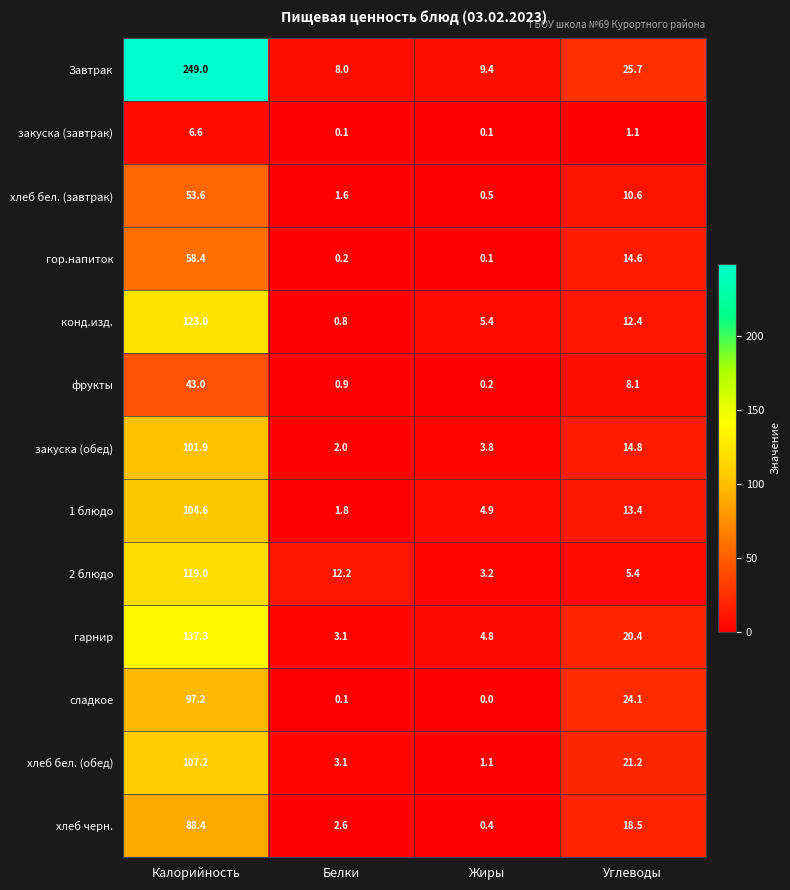

The value of конд.изд. at Жиры is 5.4. True or false?

True